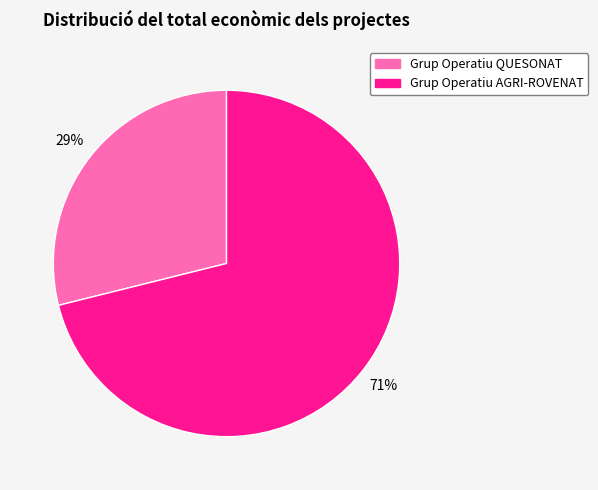

Count the number of slices in the pie.

2